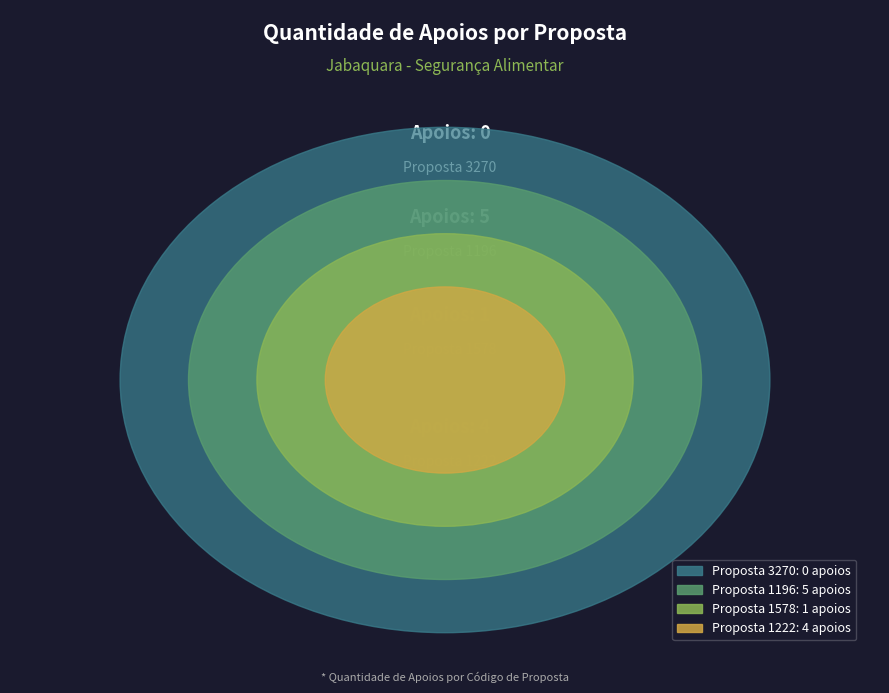

What is the total percentage of 1578 and 1196?

60.0%